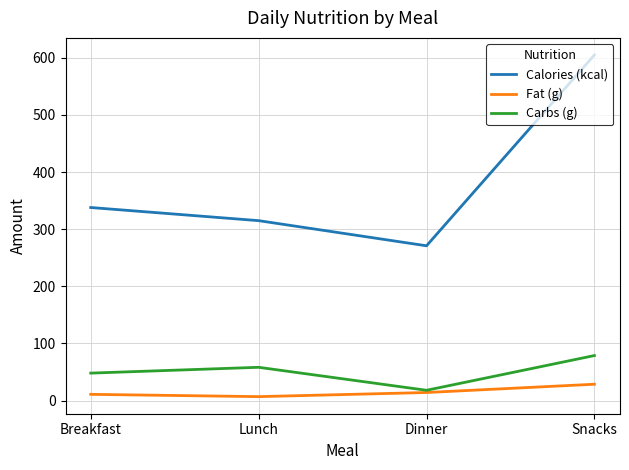

At which category is the sum across all series the highest?

Snacks